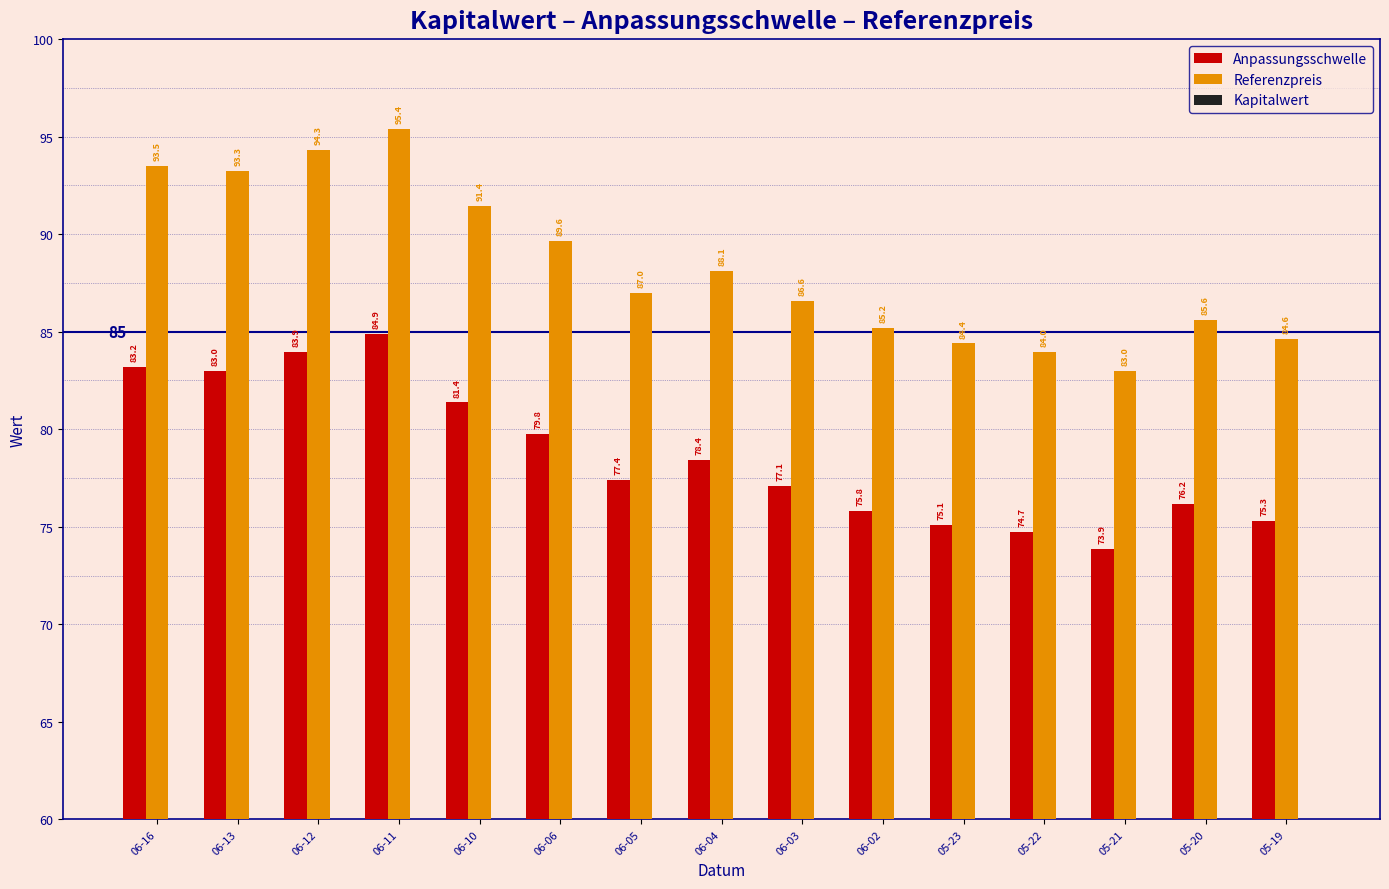

Reading left to right, transcribe all the data shown in this chart.

Anpassungsschwelle: 83.2	83.0	83.9	84.9	81.4	79.8	77.4	78.4	77.1	75.8	75.1	74.7	73.9	76.2	75.3
Referenzpreis: 93.5	93.3	94.3	95.4	91.4	89.6	87.0	88.1	86.6	85.2	84.4	84.0	83.0	85.6	84.6
Kapitalwert: 0.0	0.0	0.0	0.0	0.0	0.0	0.0	0.0	0.0	0.0	0.0	0.0	0.0	0.0	0.0